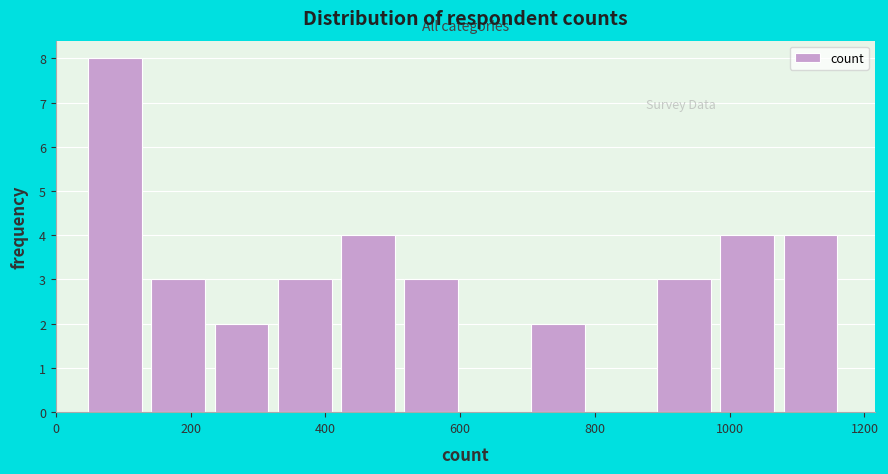

Reading left to right, list every bar in this chart as the range it spans on the x-axis followed by its height. Neither the bar edges nor the heights are printed on the chart, so give them approximately, as read against the axes.

40 to 140: 8
140 to 240: 3
240 to 320: 2
320 to 420: 3
420 to 520: 4
520 to 620: 3
620 to 700: 0
700 to 800: 2
800 to 900: 0
900 to 980: 3
980 to 1080: 4
1080 to 1180: 4